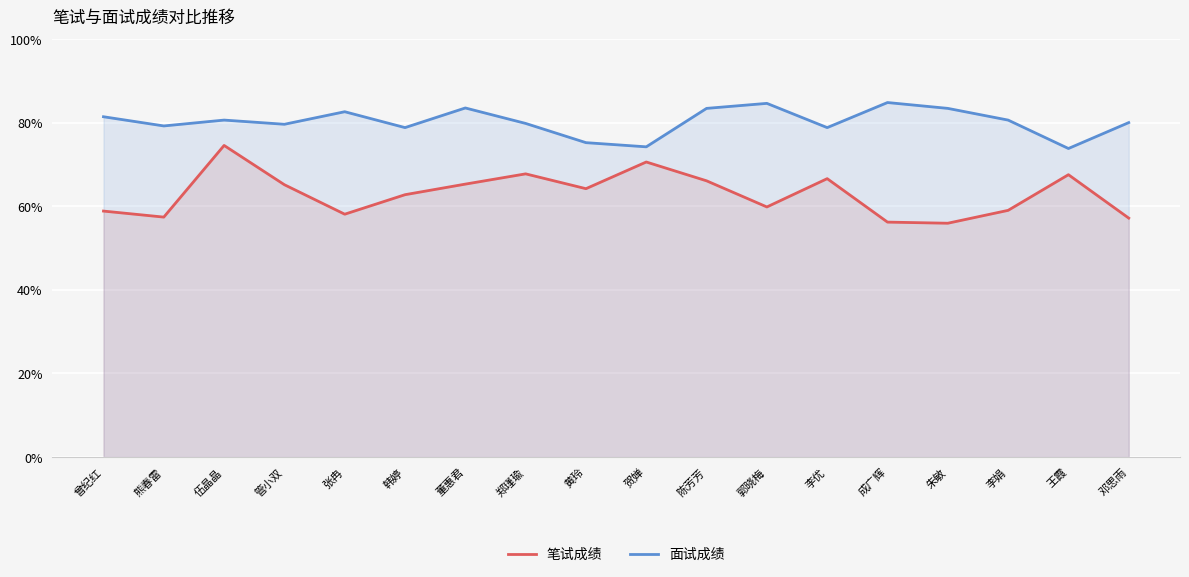

Reading left to right, what are all the values shown in this chart?

笔试成绩: 0.6	0.6	0.7	0.7	0.6	0.6	0.7	0.7	0.6	0.7	0.7	0.6	0.7	0.6	0.6	0.6	0.7	0.6
面试成绩: 0.8	0.8	0.8	0.8	0.8	0.8	0.8	0.8	0.8	0.7	0.8	0.8	0.8	0.8	0.8	0.8	0.7	0.8